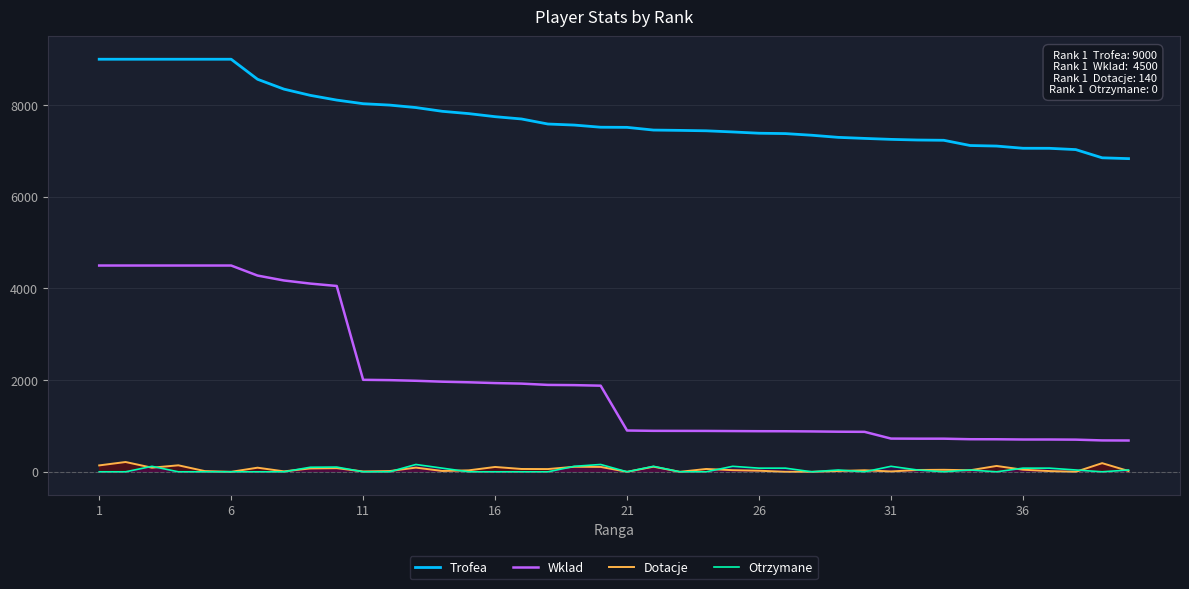

Which series has the widest spread of values?

Wklad